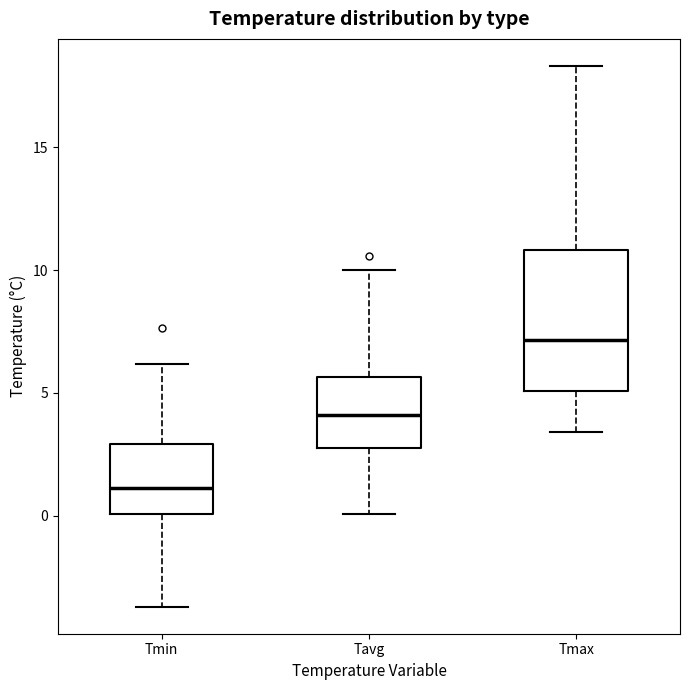

Which box's median line is the lowest?

Tmin